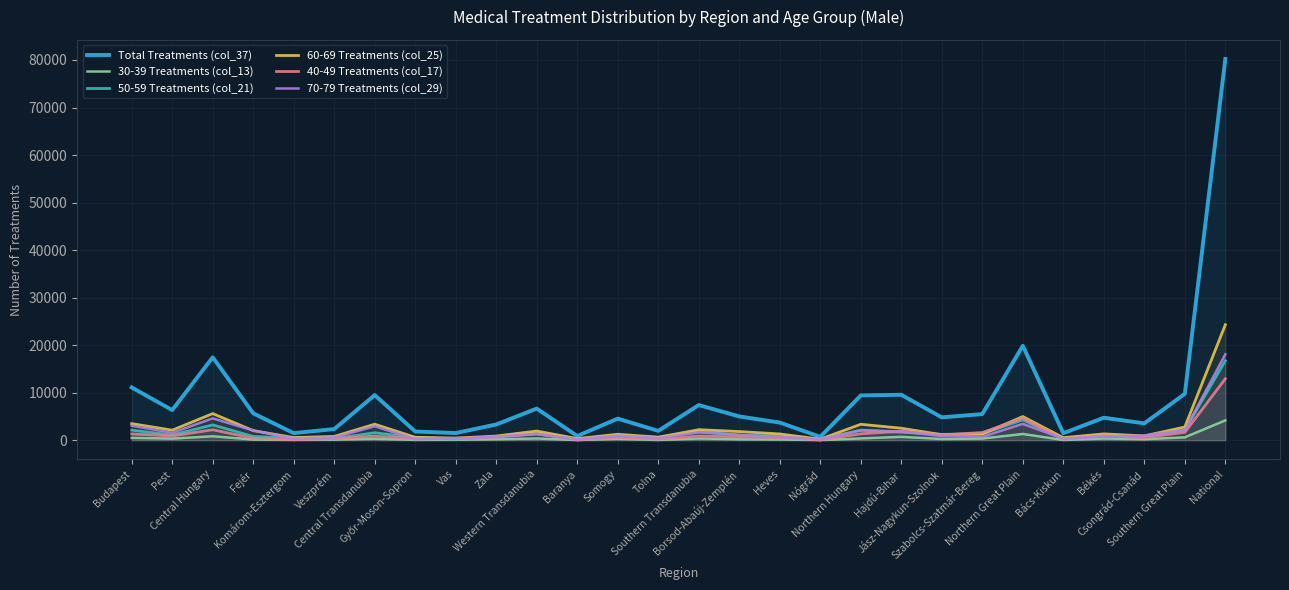

Which series has the largest range (max minus min)?

Total Treatments (col_37)